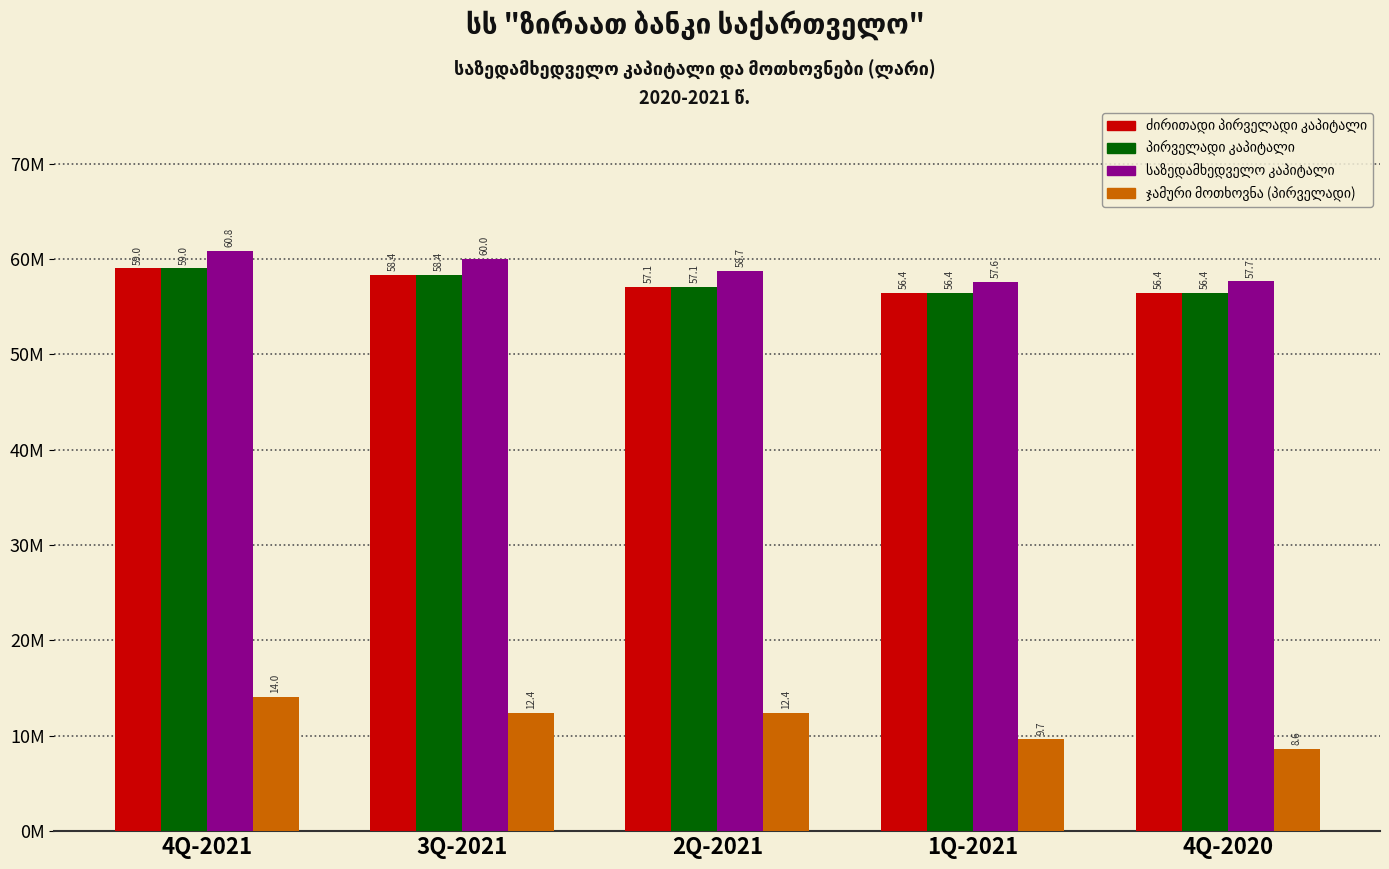

Does the chart contain stacked bars?

No